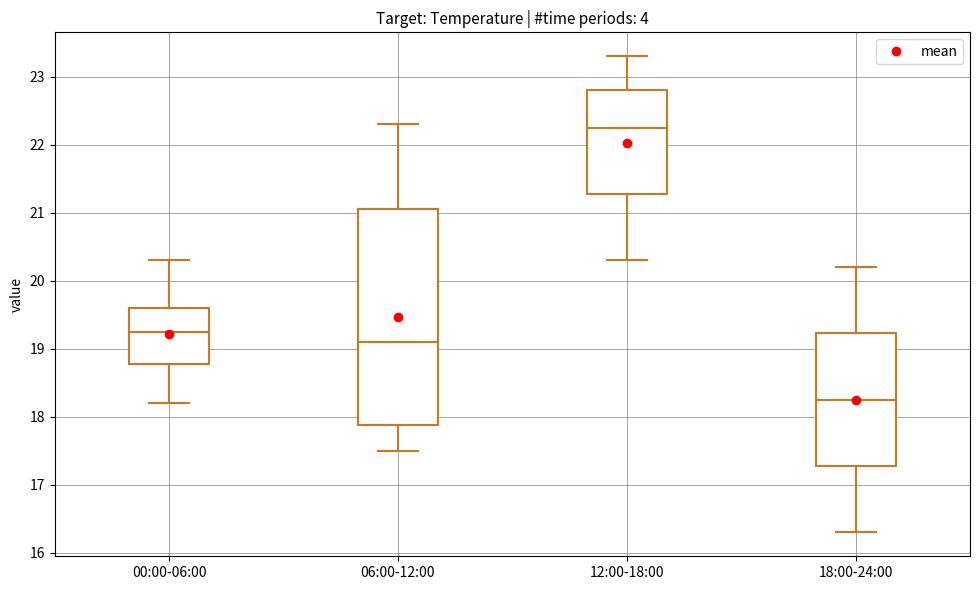

Comparing the boxes themselves (not the whiskers), which one is the tallest?

06:00-12:00